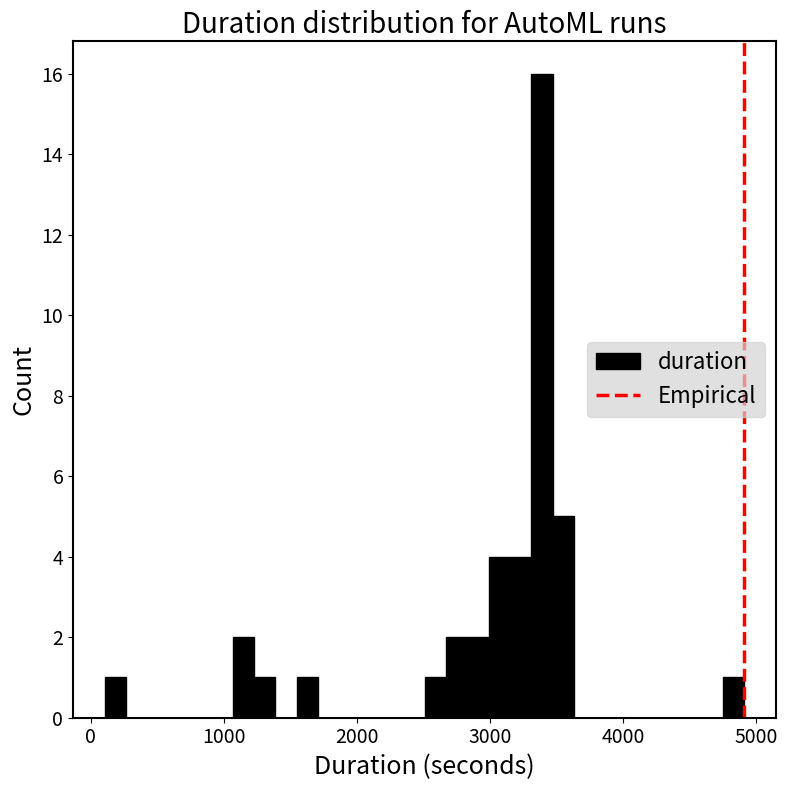

Around what value on the x-axis is the tallest bar? Give the approximate position of its centre, as read against the axis.

3400